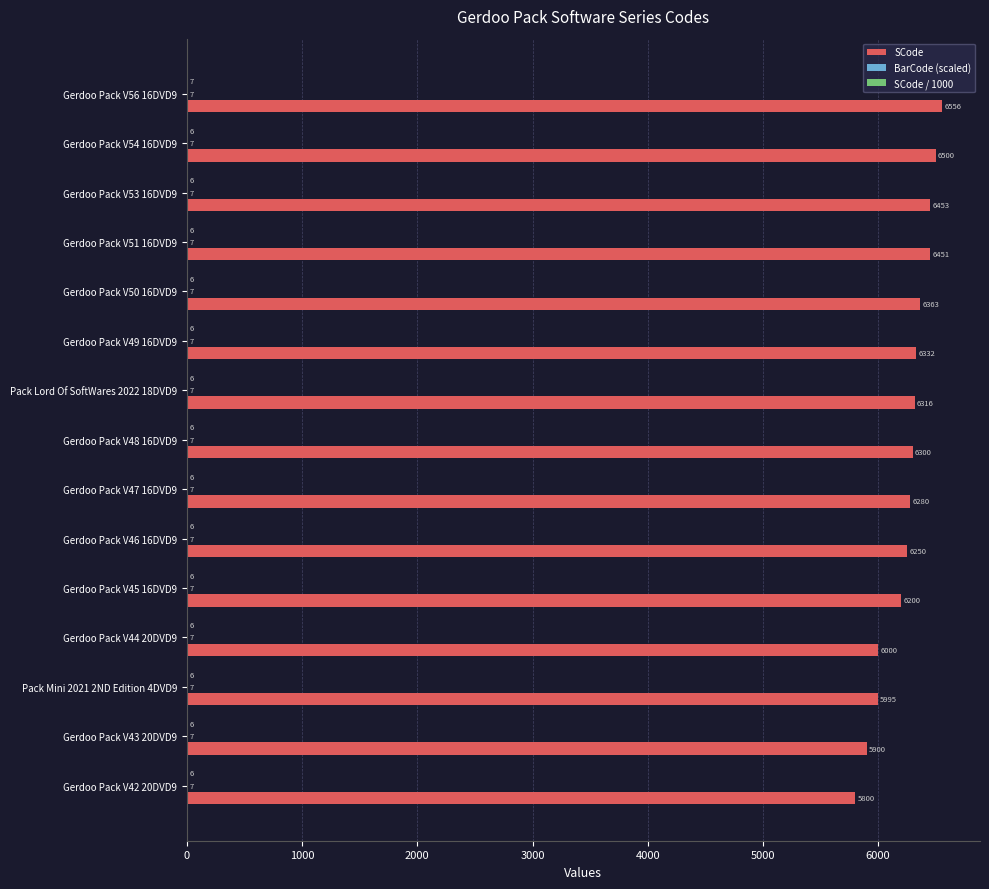

What is the total value across all series at Gerdoo Pack V47 16DVD9?

6293.0